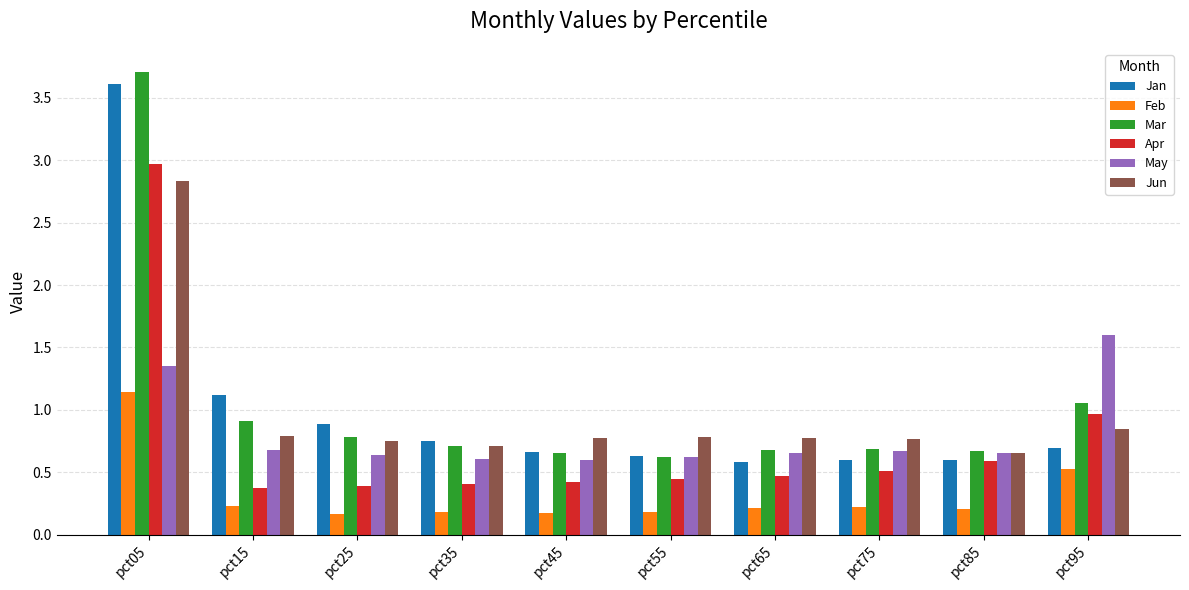

What is the value of the Feb bar at the 10th from the left?

0.5